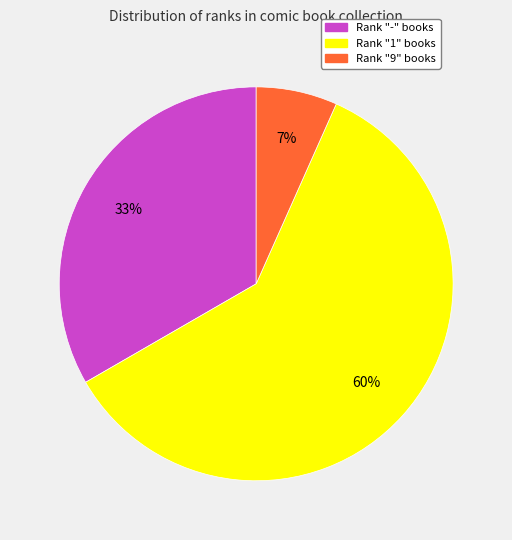

To the nearest percent, what is the average slice percentage?

33%